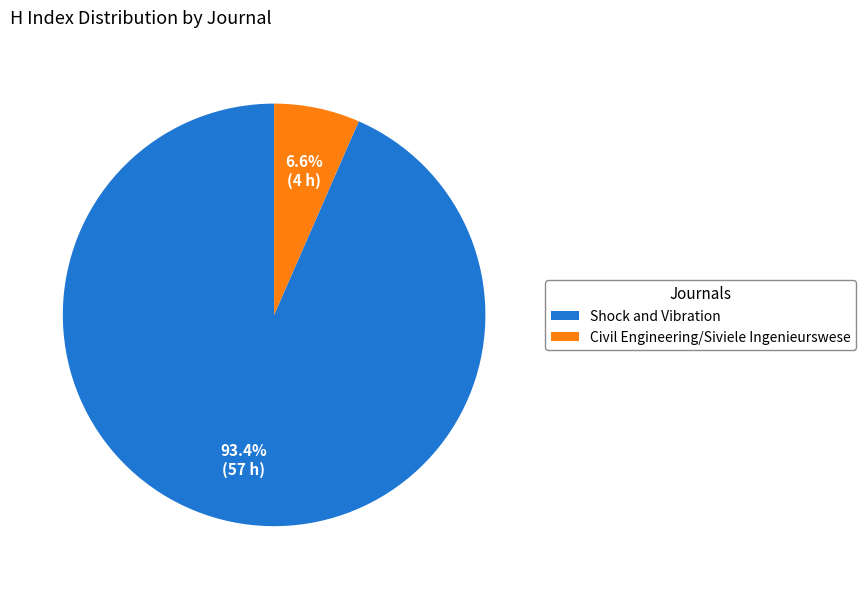

Is Shock and Vibration the majority of the pie?

Yes